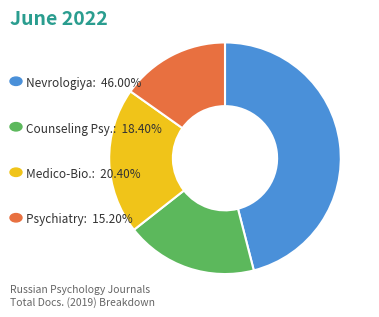

Is there any slice that represents more than half of the pie?

No